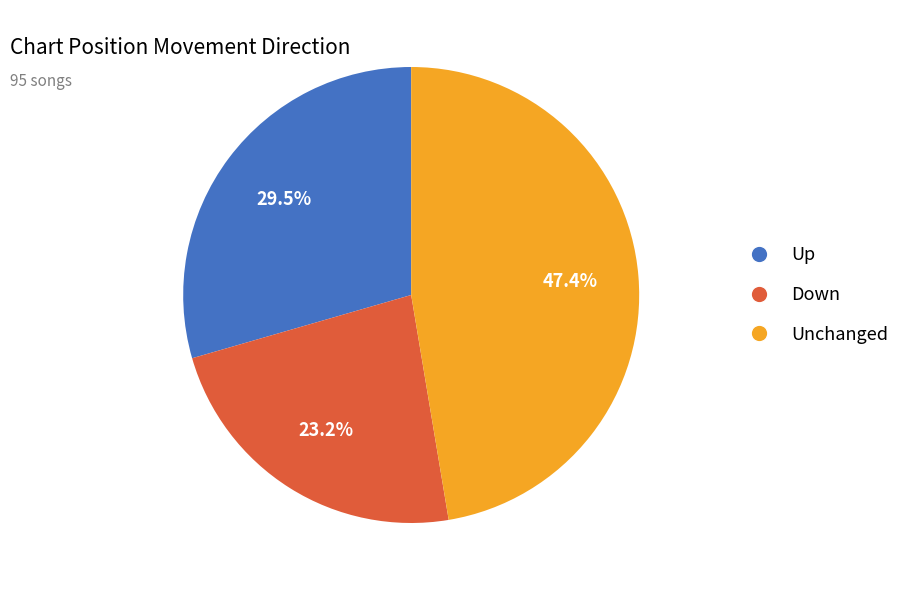

What portion of the pie excludes Up?

70.5%